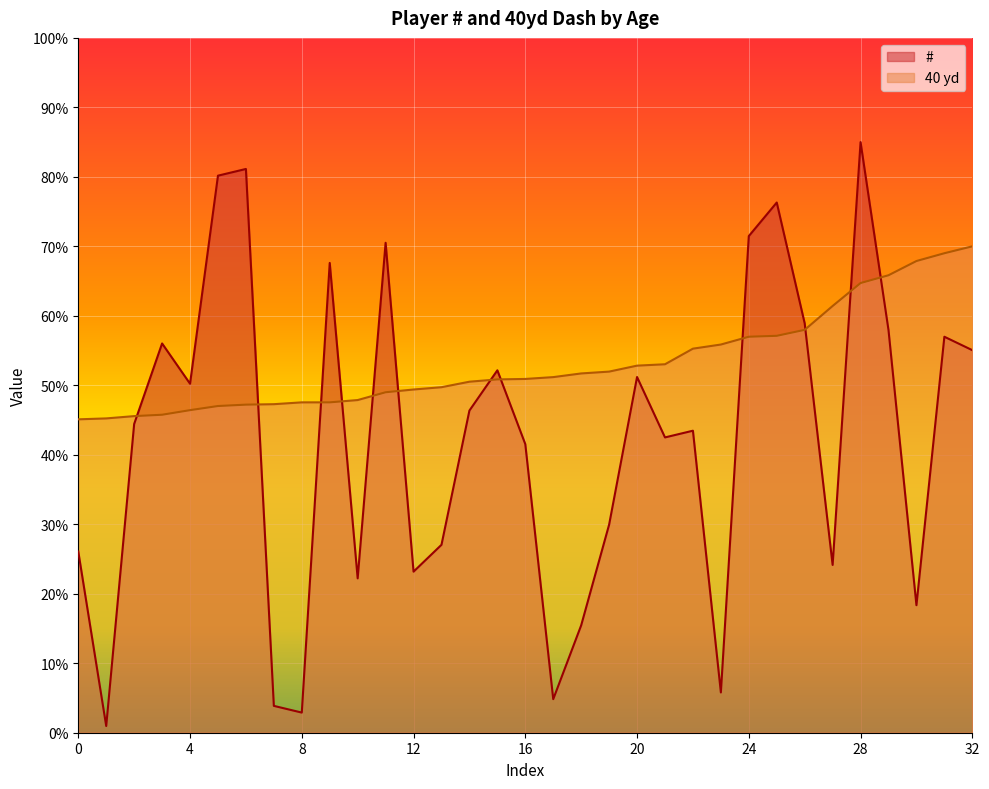

What is the lowest value of the 40 yd series?

45.1